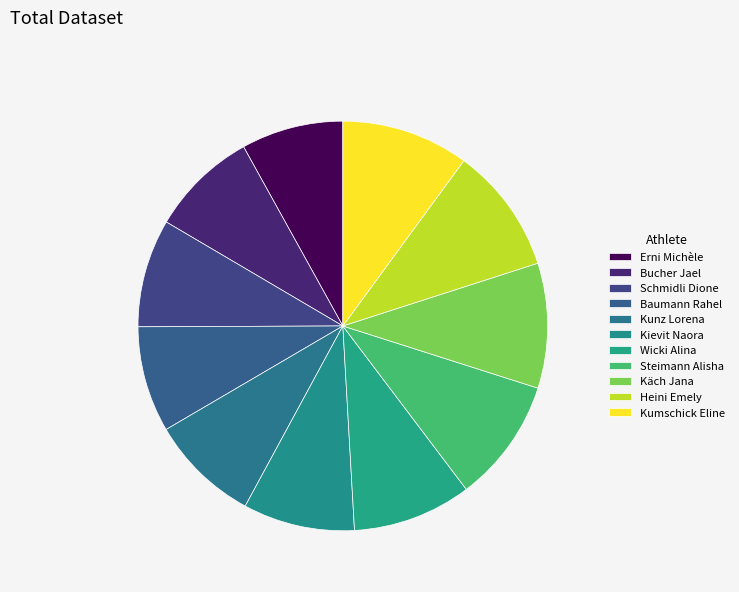

How many slices are in this pie chart?

11